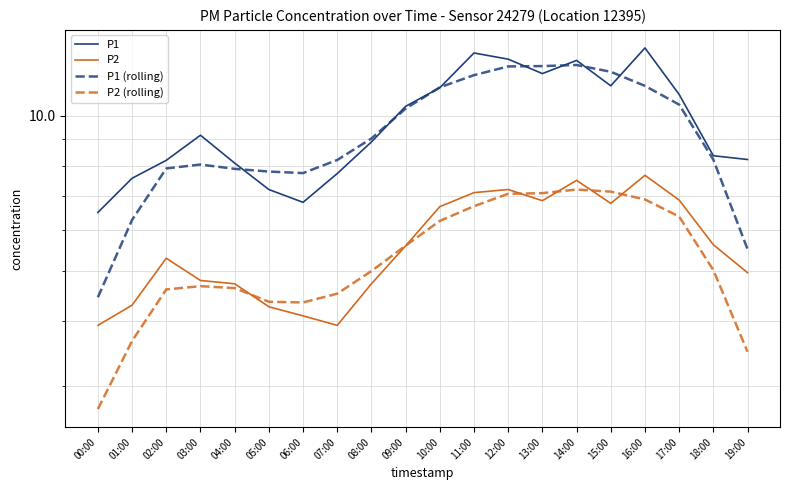

Reading right to left, extract all data points from this chart.

P1: 8.2	8.4	11.0	13.5	11.4	12.8	12.1	12.9	13.2	11.3	10.4	8.9	7.7	6.8	7.2	8.1	9.2	8.2	7.6	6.5
P2: 5.0	5.6	6.9	7.7	6.8	7.5	6.8	7.2	7.1	6.7	5.6	4.7	3.9	4.1	4.3	4.7	4.8	5.3	4.3	3.9
P1 (rolling): 5.5	8.2	10.5	11.4	12.2	12.5	12.5	12.5	12.0	11.4	10.3	9.0	8.2	7.7	7.8	7.9	8.0	7.9	6.3	4.5
P2 (rolling): 3.5	5.0	6.4	6.9	7.1	7.2	7.1	7.1	6.7	6.3	5.6	5.0	4.5	4.4	4.4	4.6	4.7	4.6	3.7	2.7